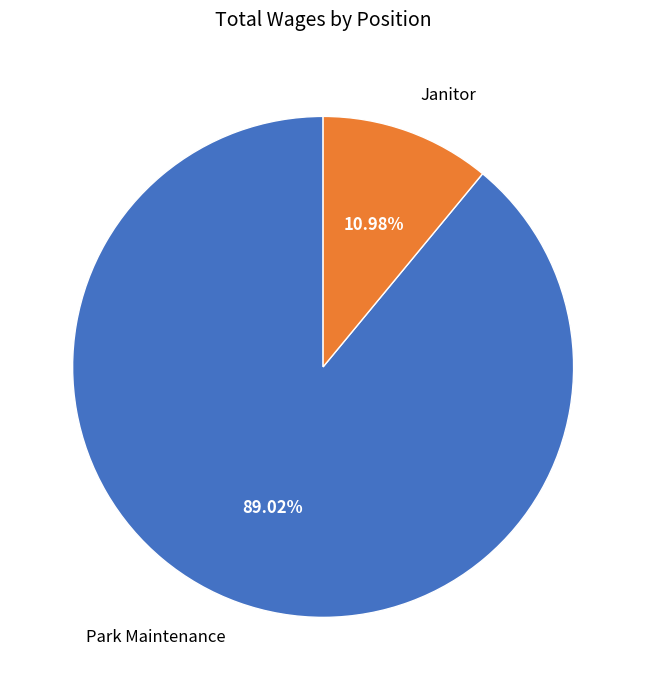

Rank the categories by value from highest to lowest.

Park Maintenance, Janitor